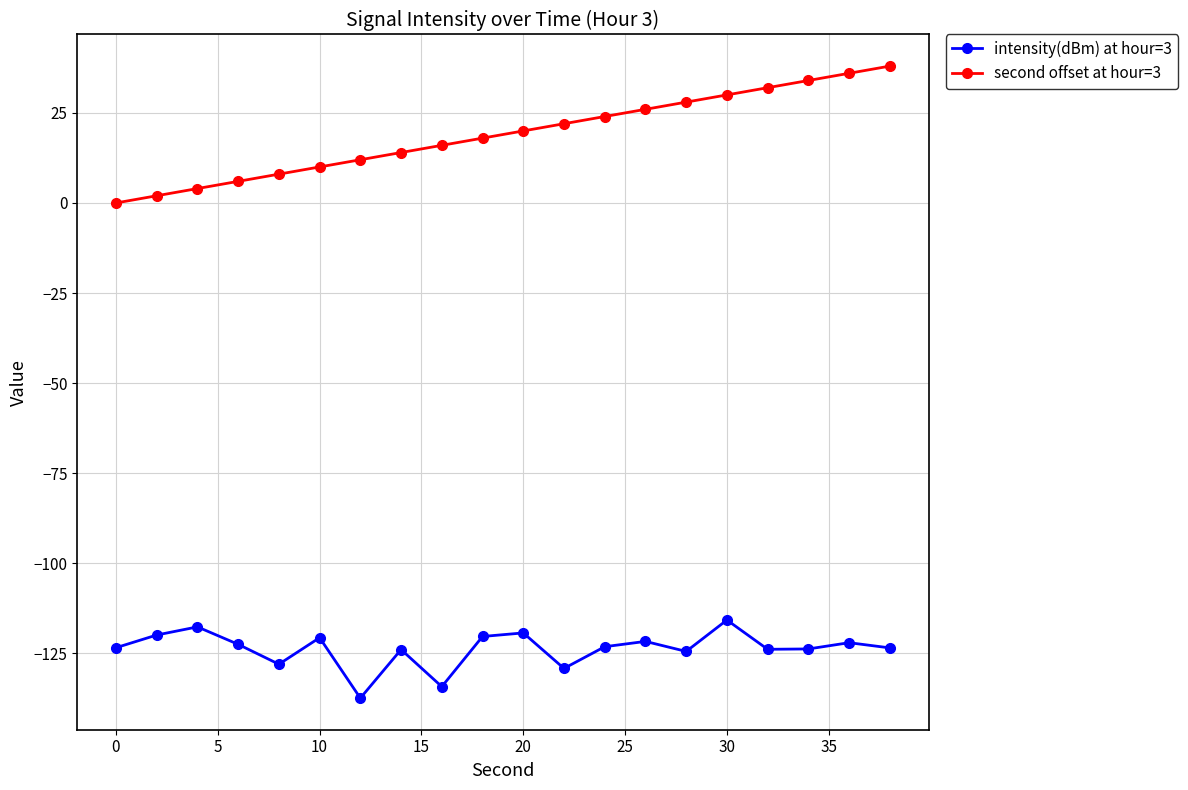

What is the highest value of the intensity(dBm) at hour=3 series?

-115.8